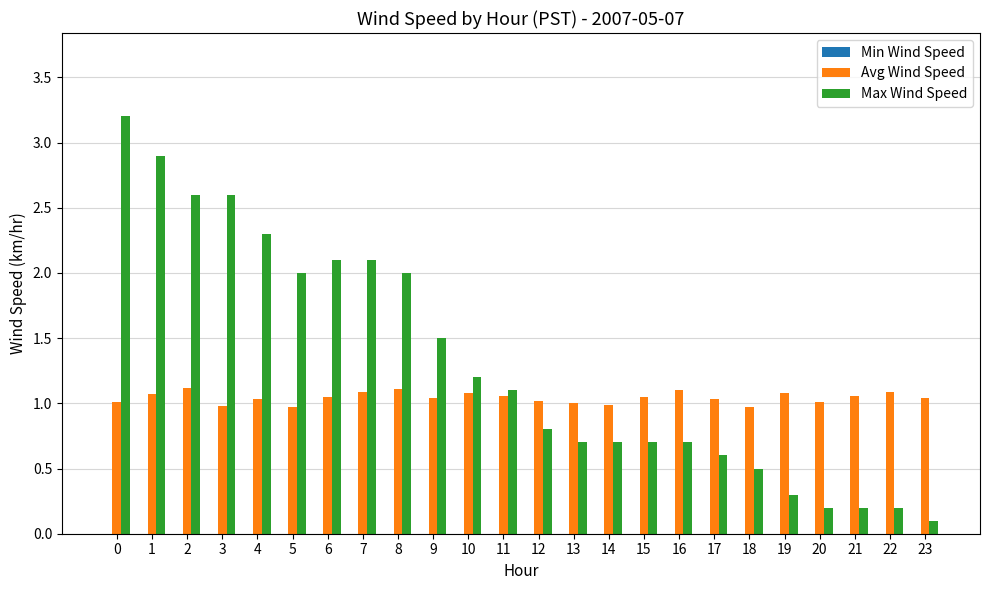

How many distinct data groups are displayed?

2